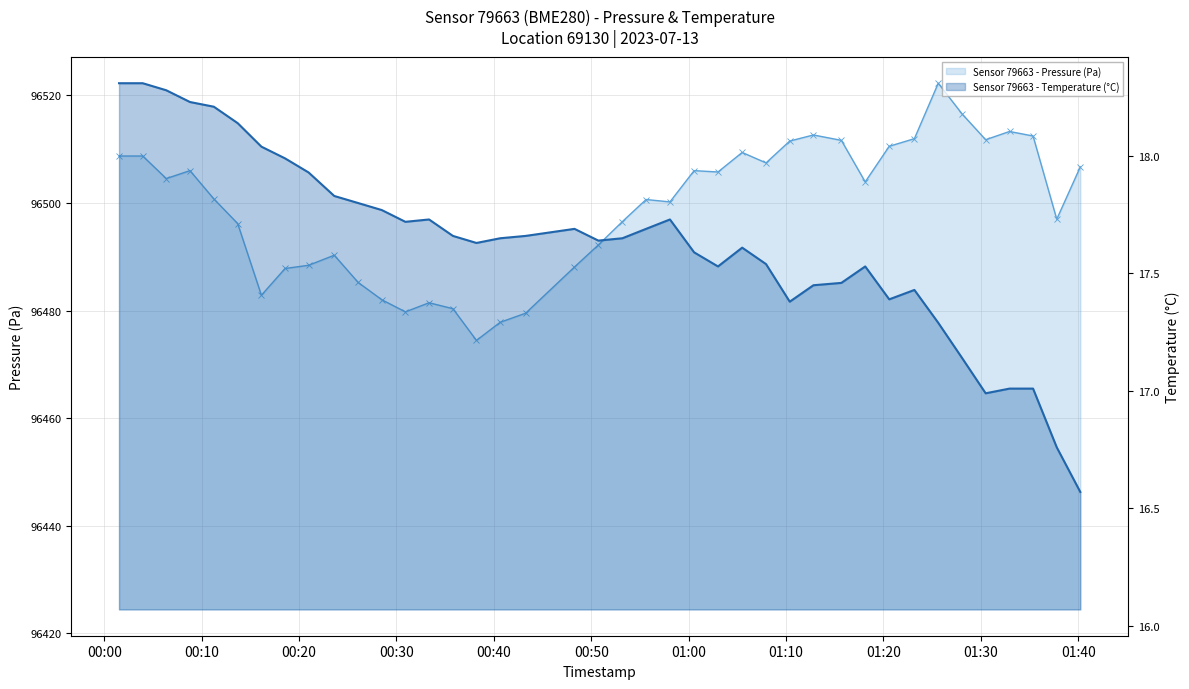

Reading left to right, list all the values displayed in this chart.

Sensor 79663 - Pressure (Pa): 96508.7	96508.7	96504.5	96506.0	96500.8	96496.2	96482.8	96487.8	96488.4	96490.3	96485.2	96482.0	96479.8	96481.4	96480.3	96474.4	96477.8	96479.5	96488.1	96492.2	96496.5	96500.6	96500.2	96506.0	96505.8	96509.4	96507.4	96511.5	96512.6	96511.6	96503.9	96510.5	96511.9	96522.2	96516.5	96511.8	96513.3	96512.4	96497.0	96506.7
Sensor 79663 - Temperature (°C): 18.3	18.3	18.3	18.2	18.2	18.1	18.0	18.0	17.9	17.8	17.8	17.8	17.7	17.7	17.7	17.6	17.6	17.7	17.7	17.6	17.6	17.7	17.7	17.6	17.5	17.6	17.5	17.4	17.4	17.5	17.5	17.4	17.4	17.3	17.1	17.0	17.0	17.0	16.8	16.6